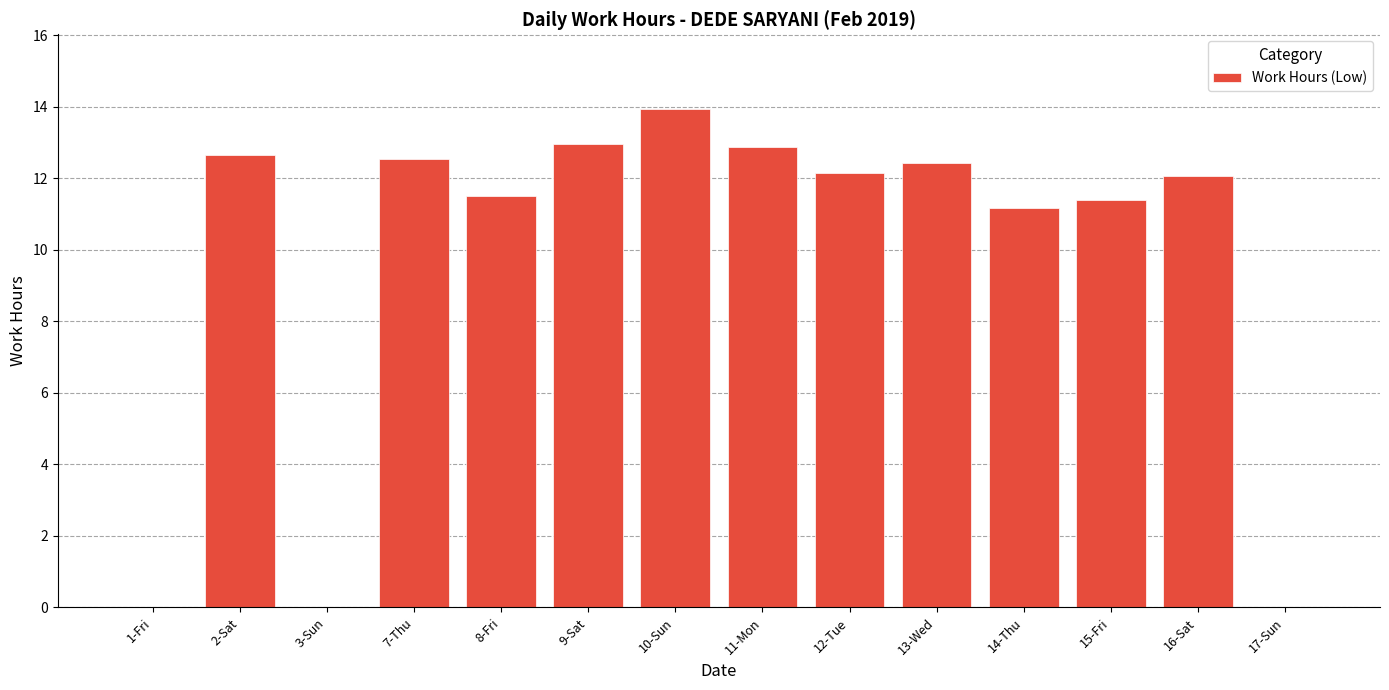

Approximately how many times larger is the value at 11-Mon compared to 9-Sat?

1.0